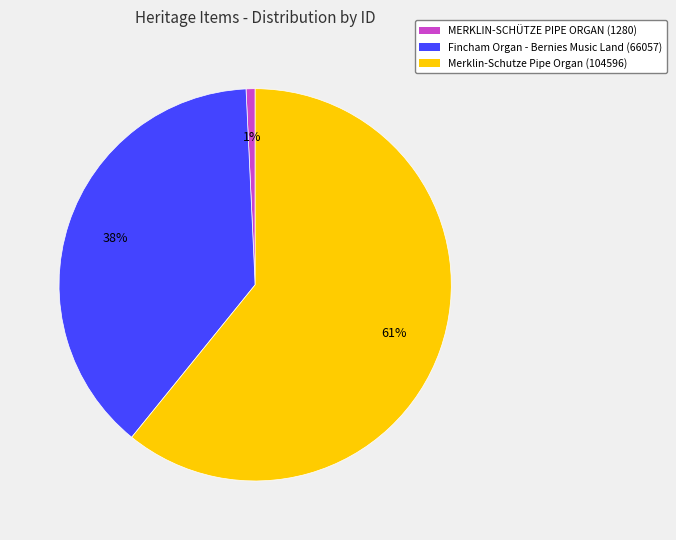

What is the largest slice in the pie chart?

Merklin-Schutze Pipe Organ